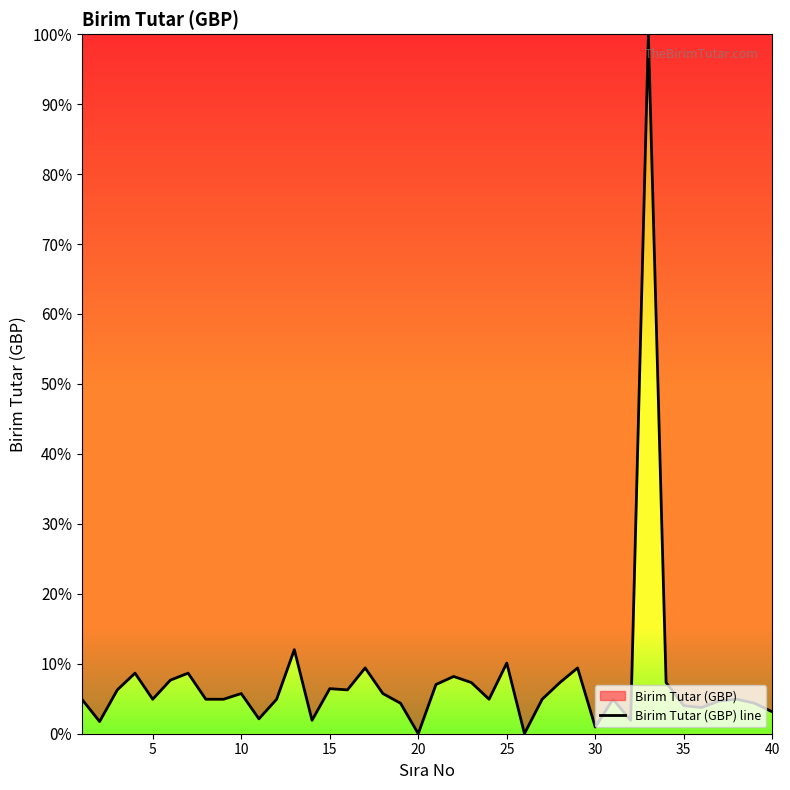

What is the greatest value displayed?

100.0